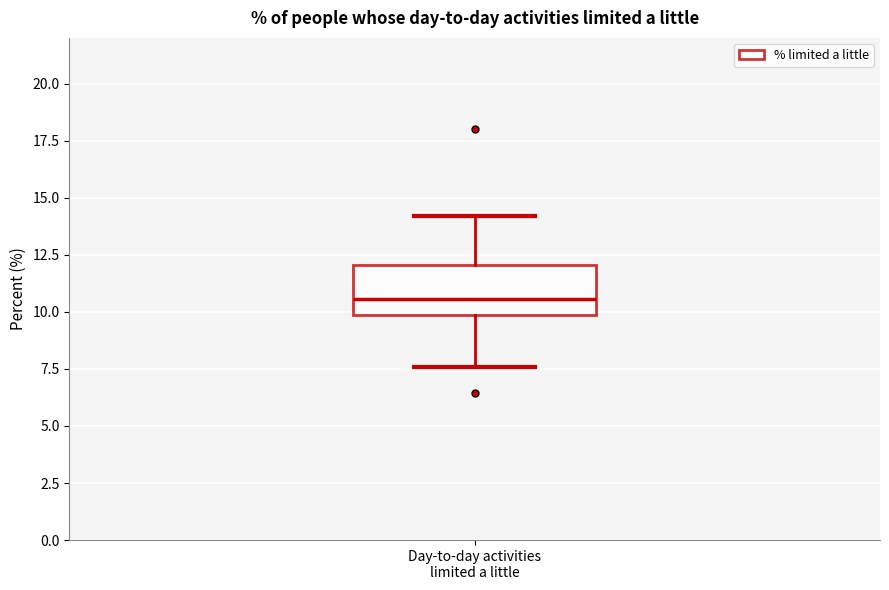

Read this box plot against the y-axis: the position of the median line, the range covered by the box, and the ends of both whiskers. The values are not printed on the chart, so give them approximately, as read against the axis.

median 10.5, box 10.0 to 12.0, whiskers 7.5 to 14.0